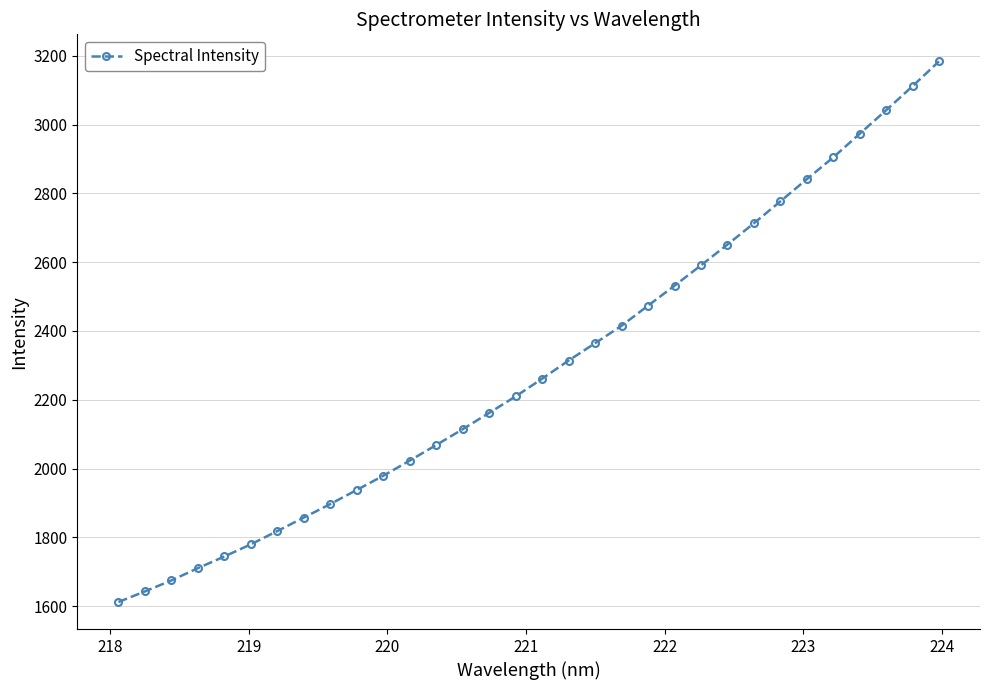

What is the minimum value shown in the chart?

1612.2